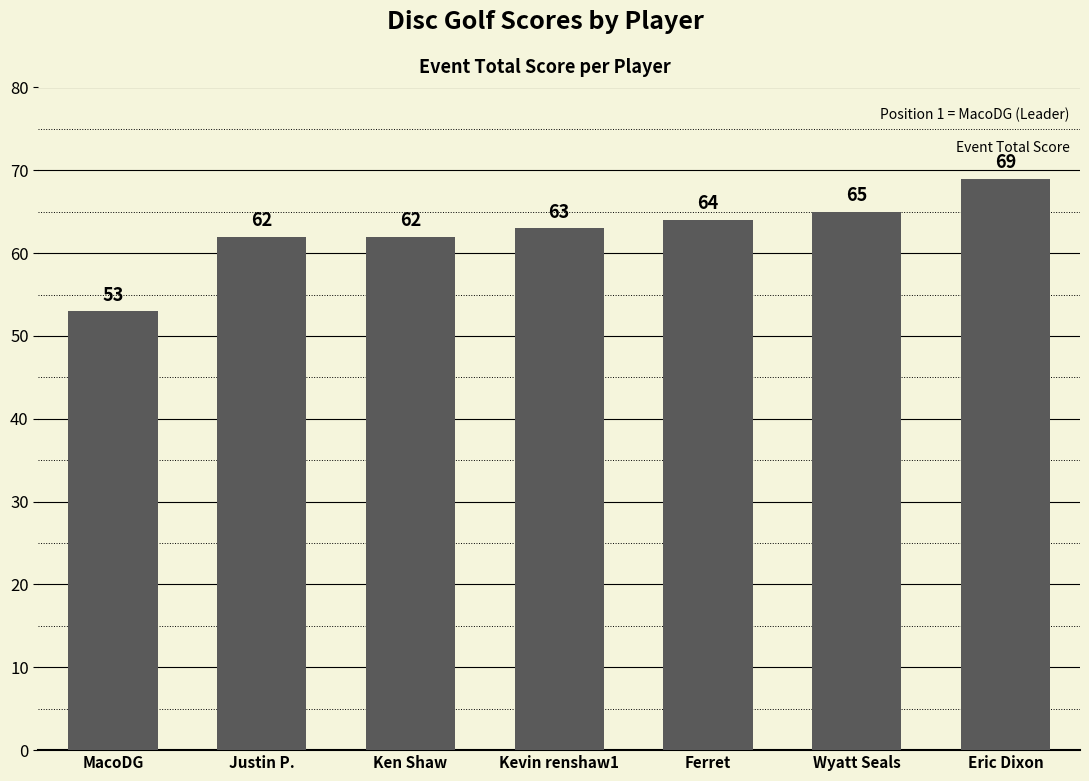

What is the difference between the second highest and minimum values?

12